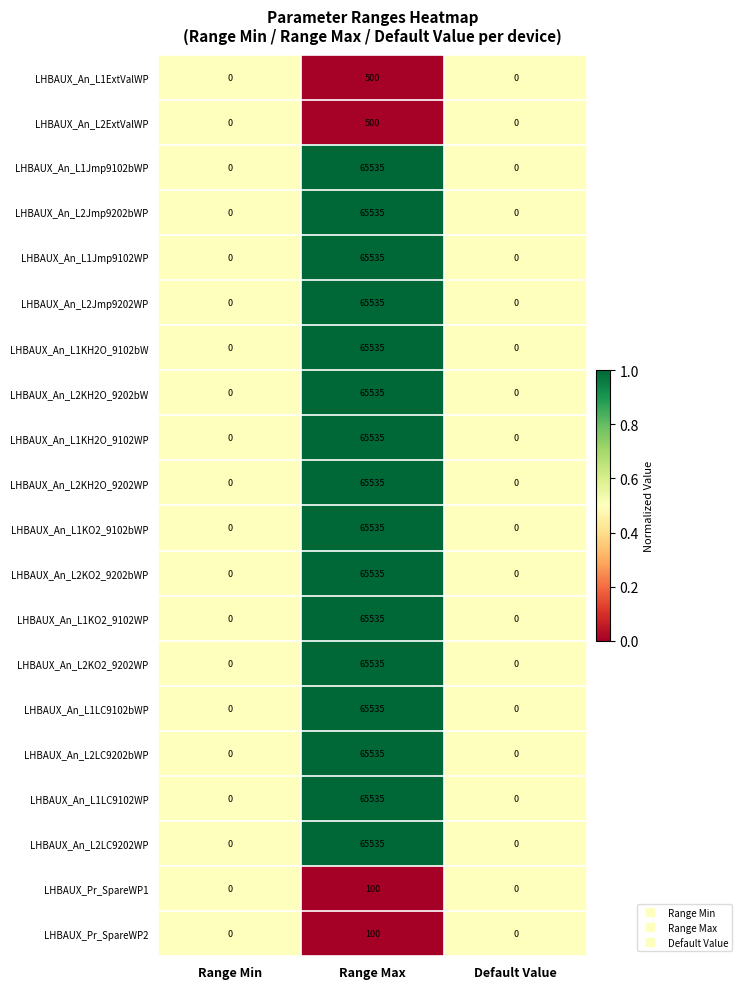

At which category is the sum across all series the highest?

Range Max